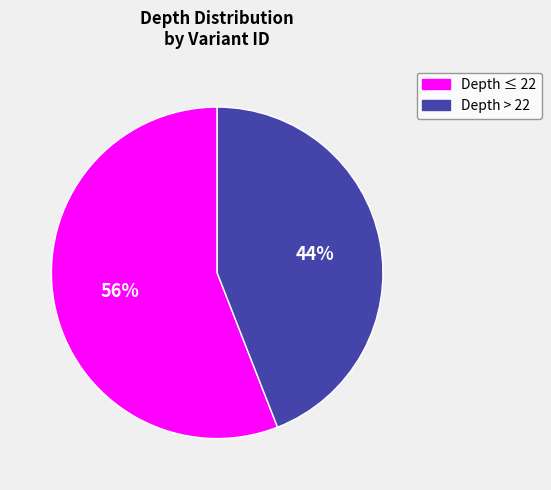

Does any single category account for the majority?

Yes